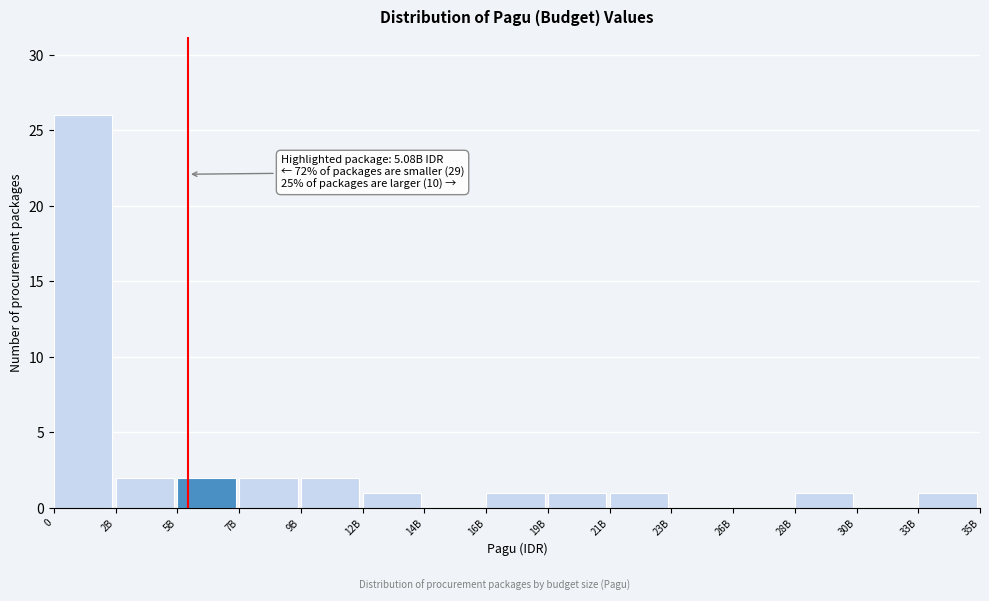

Reading right to left, transcribe all the data shown in this chart.

33B=1	30B=0	28B=1	26B=0	23B=0	21B=1	19B=1	16B=1	14B=0	12B=1	9B=2	7B=2	5B=2	2B=2	0=26